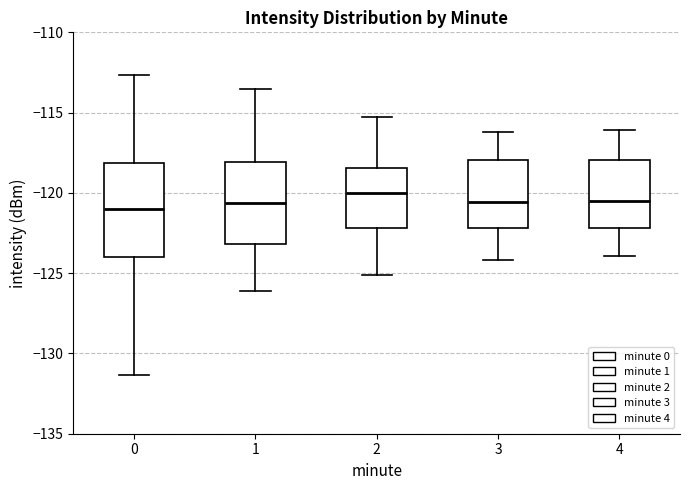

Which box's median line is the highest?

2